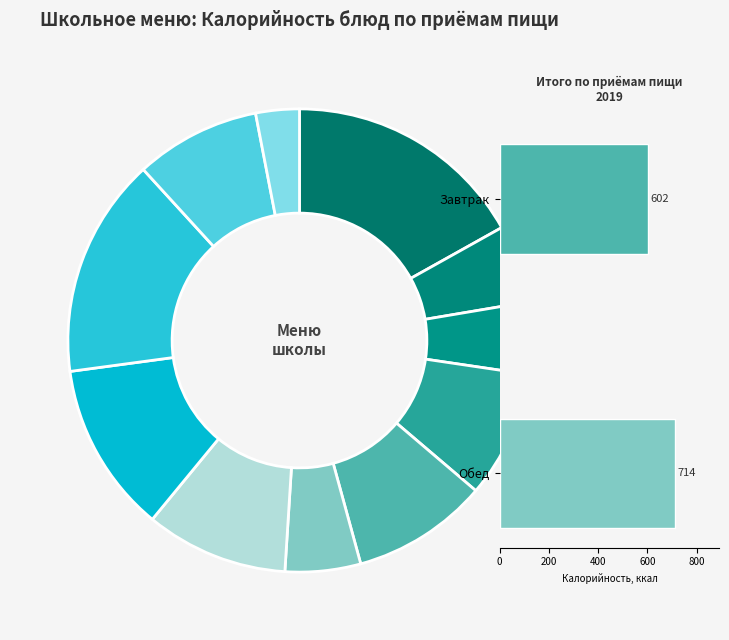

What percentage is the Какао с молоком slice, to the nearest percent?

10%